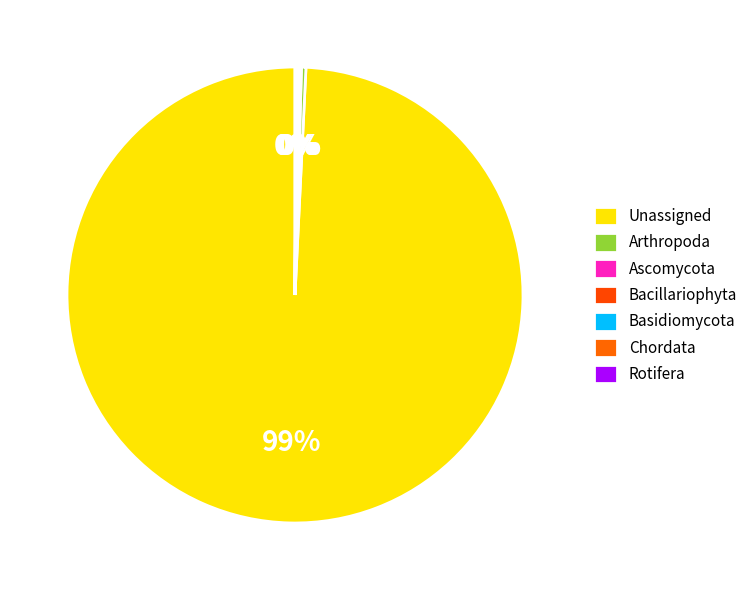

To the nearest percent, what is the average slice percentage?

14%